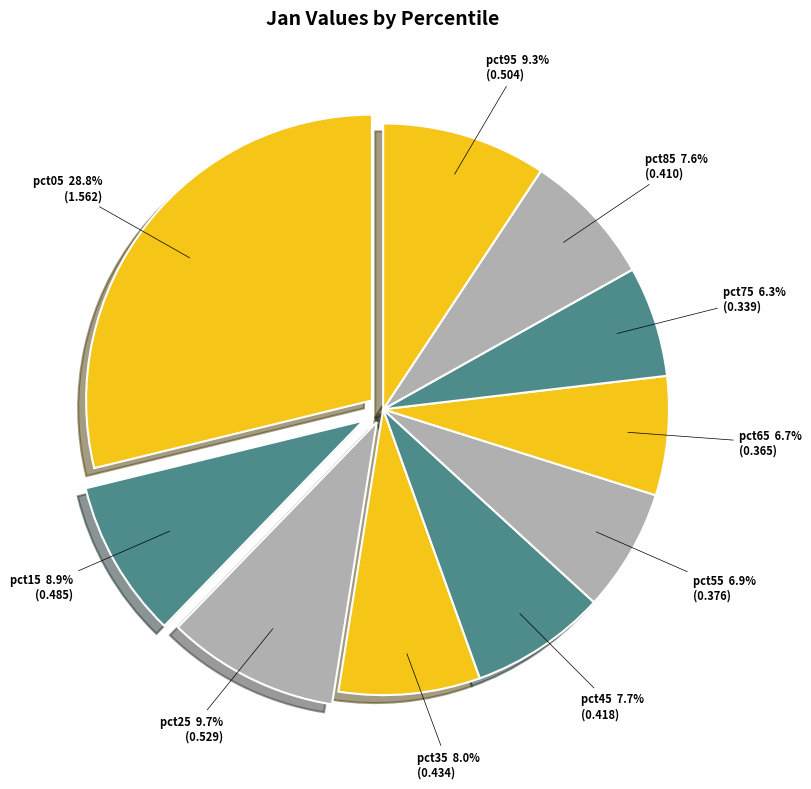

Is the sum of pct85 and pct95 greater than half?

No